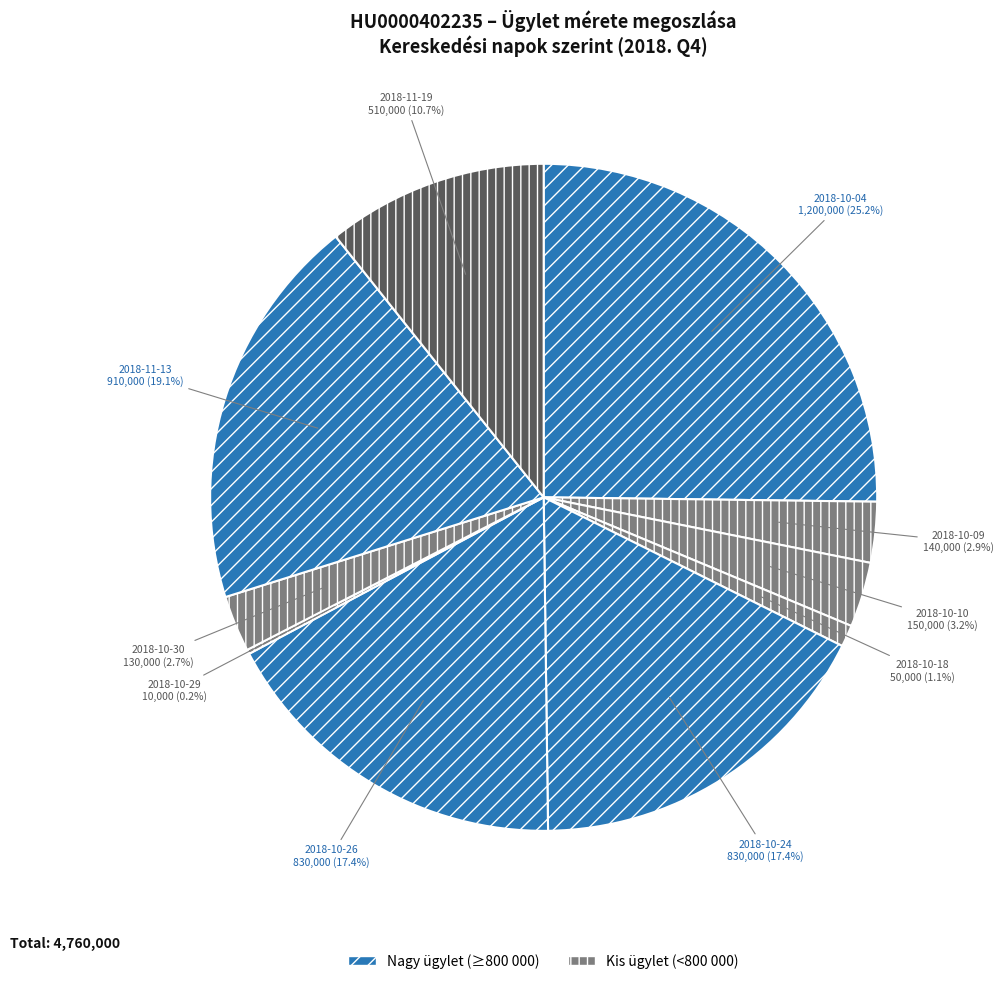

What portion of the pie excludes 2018-10-09?

97.1%